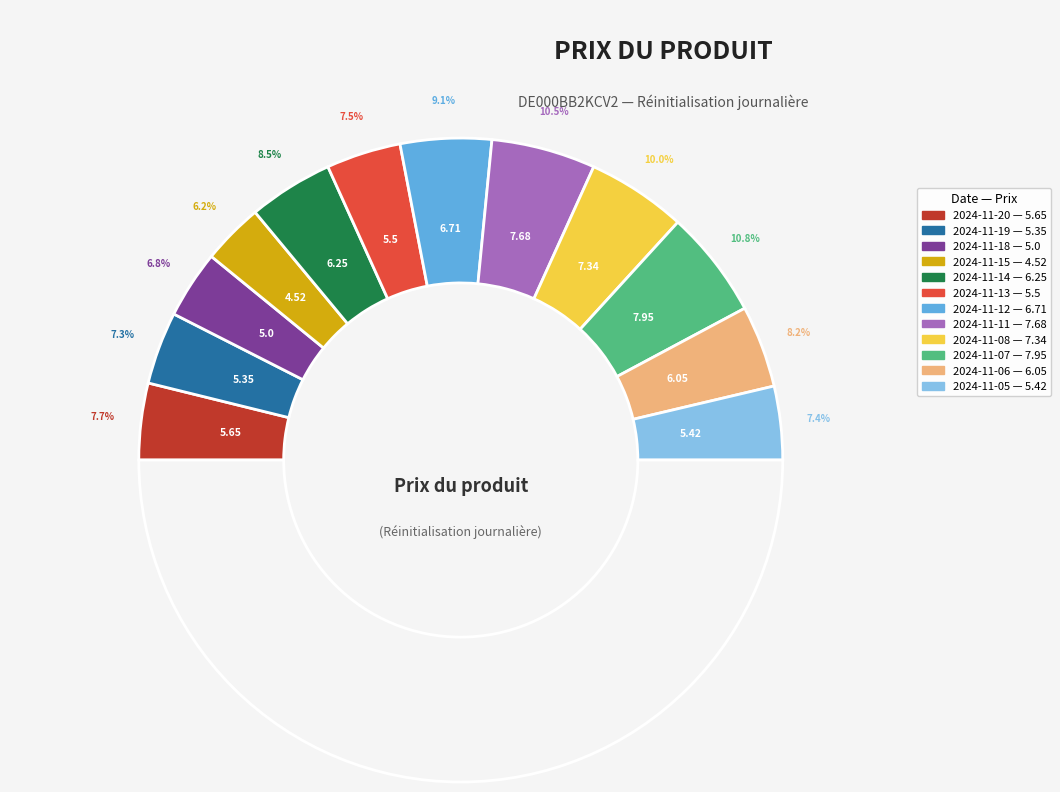

To the nearest percent, what percentage of the pie is 2024-11-05?

7%